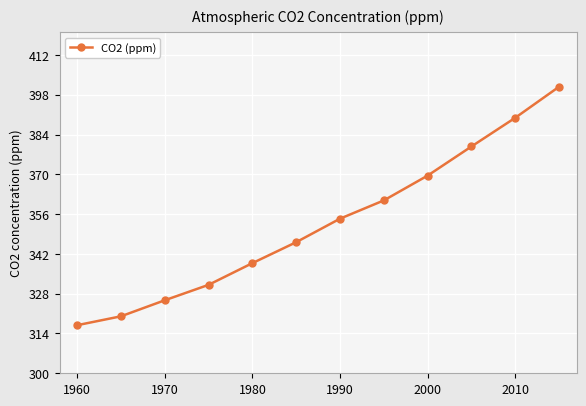

What is the difference between the maximum and minimum values?

83.9